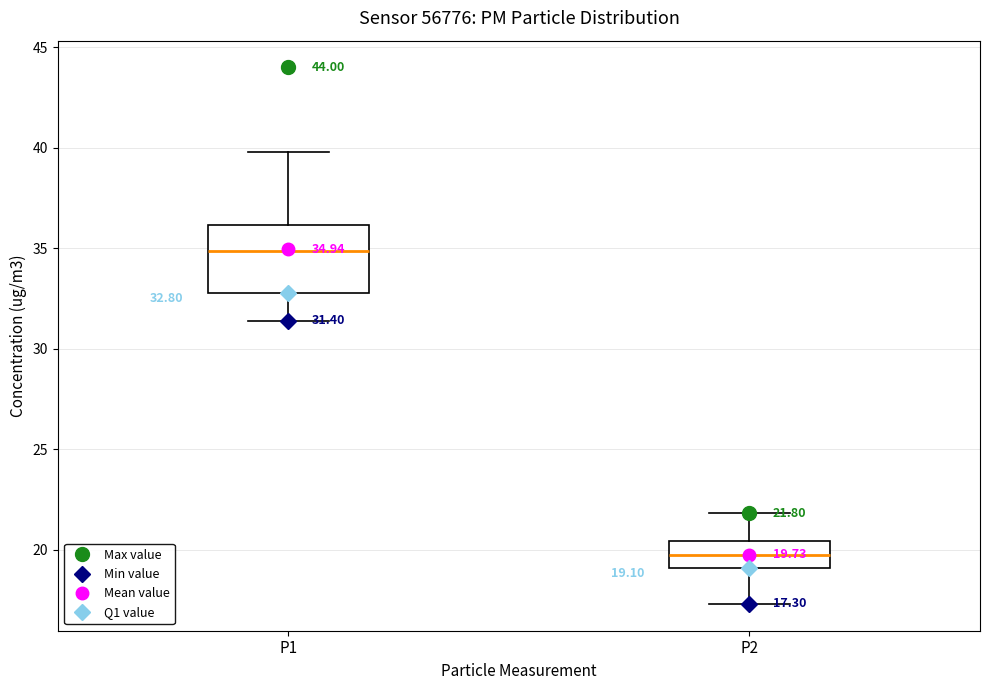

Which box's median line is the lowest?

P2